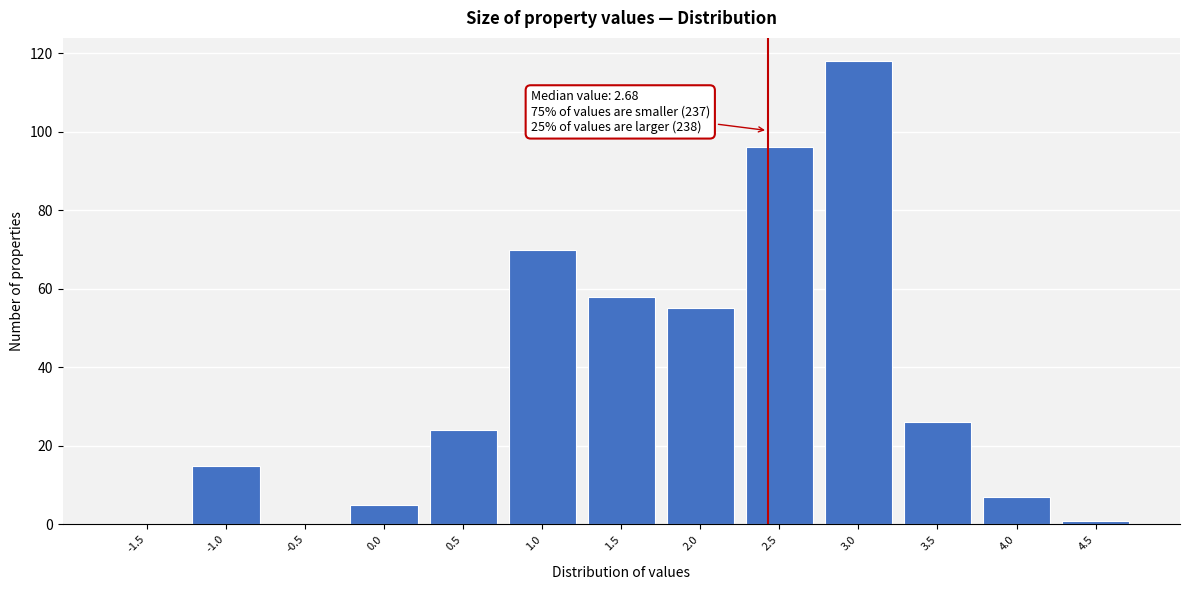

Reading right to left, list all the values displayed in this chart.

4.5=1	4.0=7	3.5=26	3.0=118	2.5=96	2.0=55	1.5=58	1.0=70	0.5=24	0.0=5	-0.5=0	-1.0=15	-1.5=0